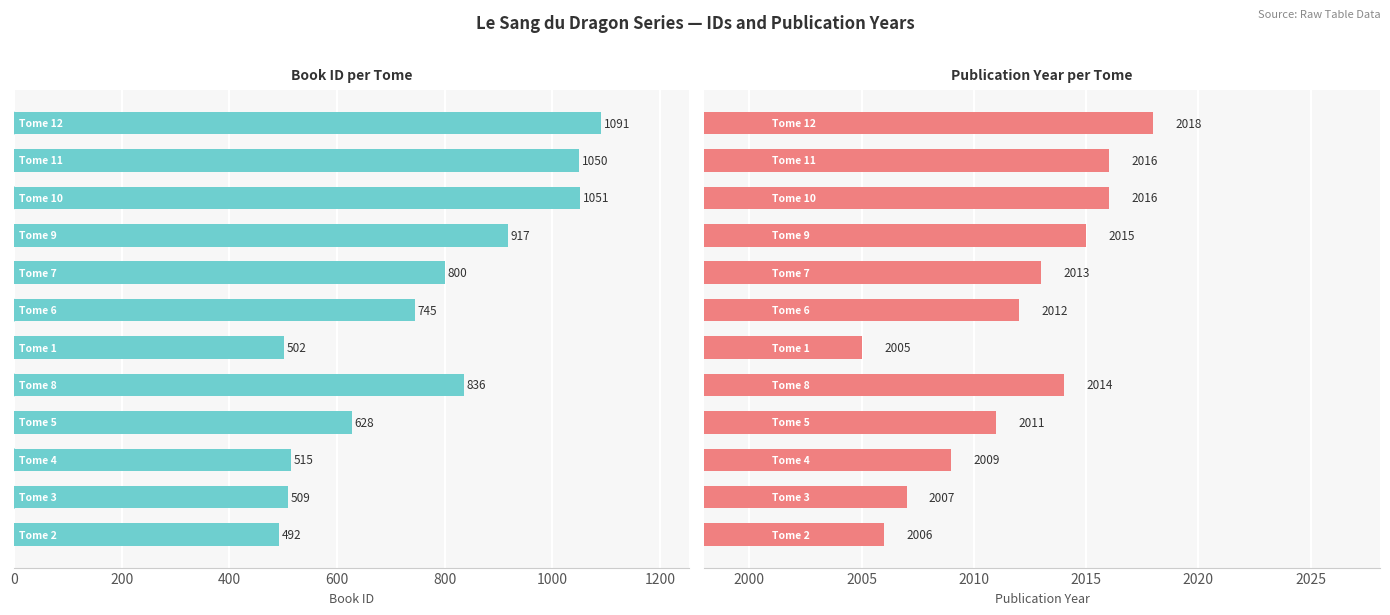

Between 400 and 1000, which series saw the biggest shift?

id